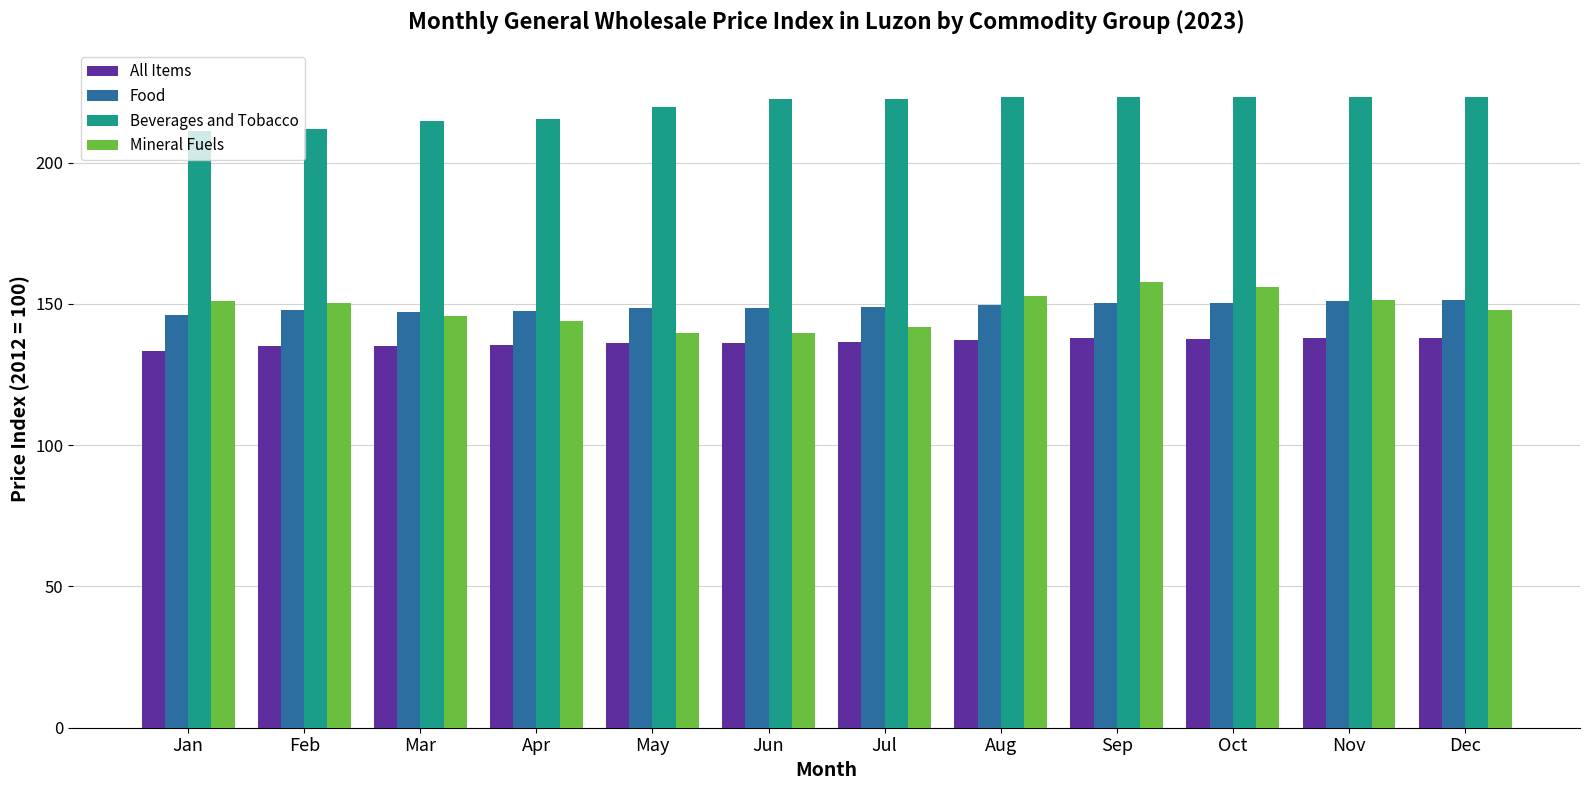

At how many categories does at least one series exceed 188?

12